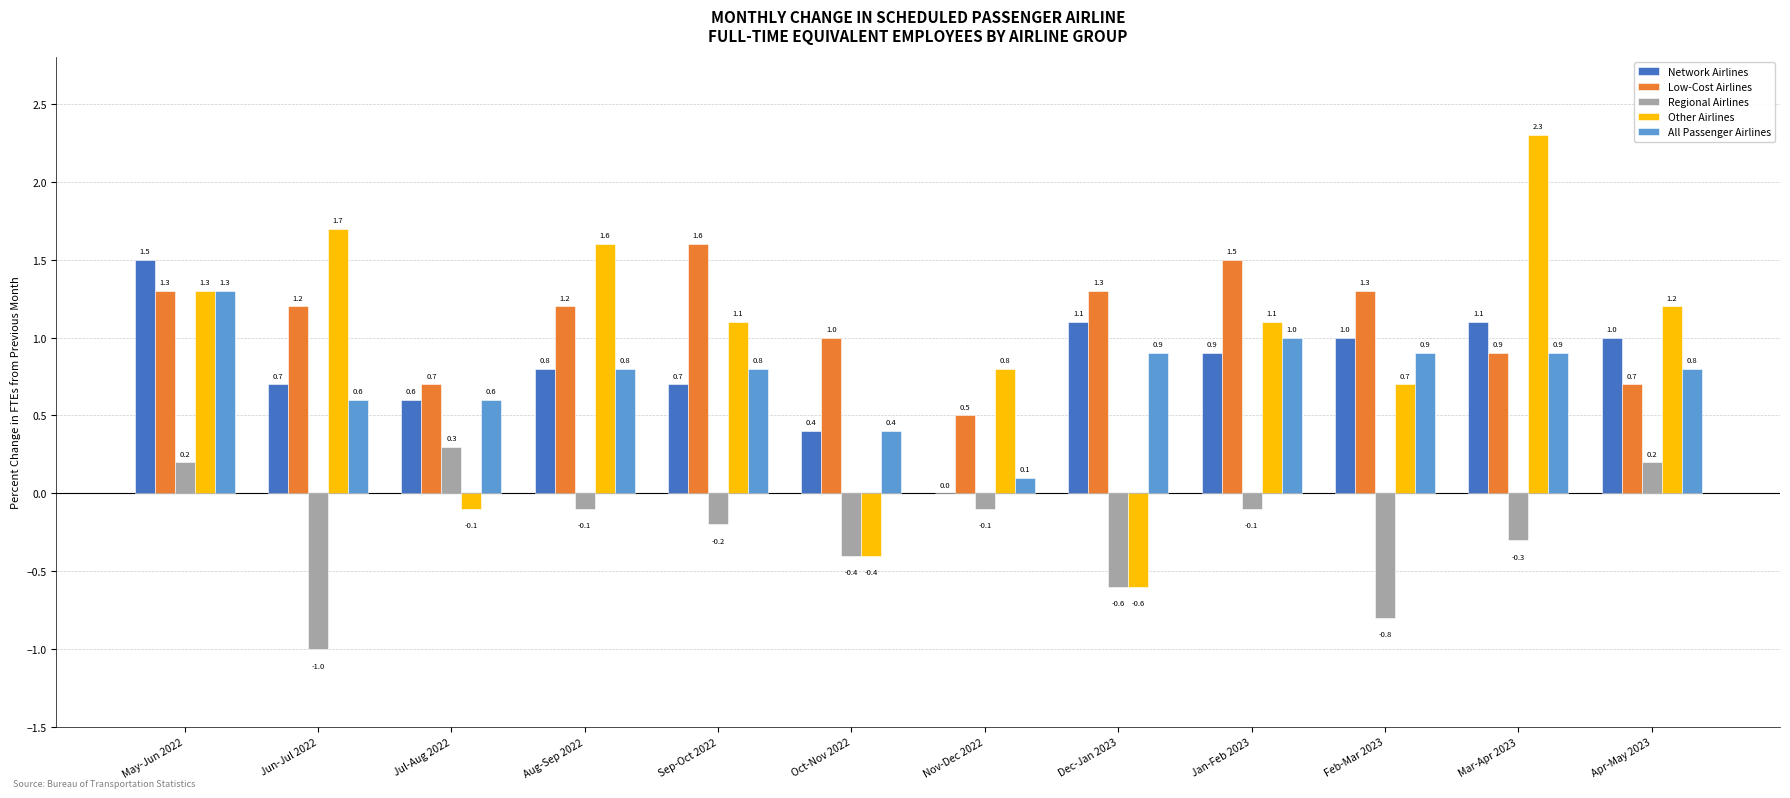

Which series has the largest total across all categories?

Low-Cost Airlines